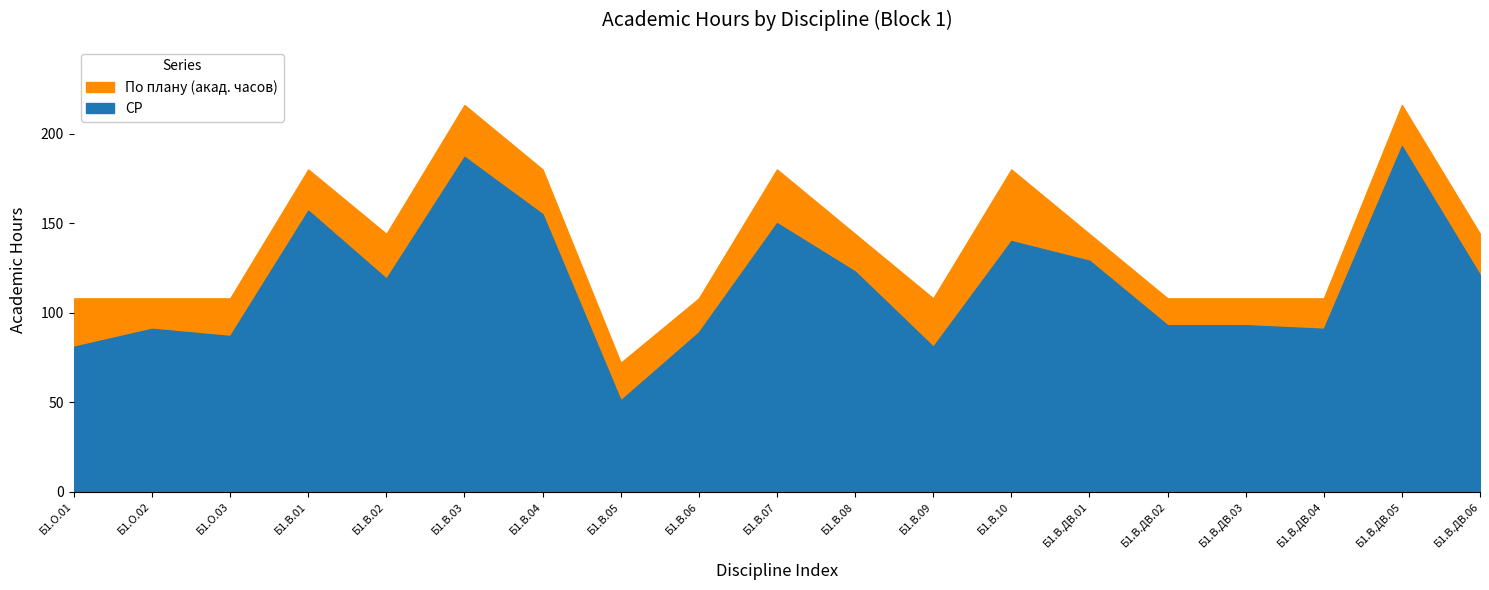

Which category has the highest value in the СР series?

Б1.В.ДВ.05